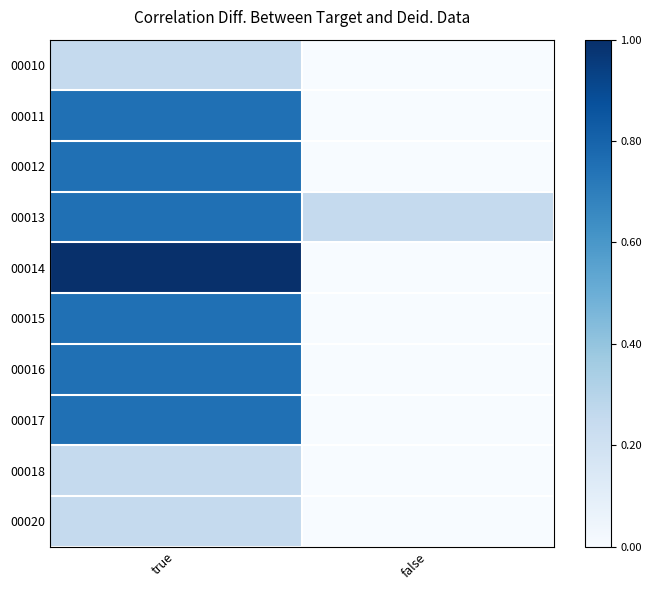

At which category is the sum across all series the highest?

true